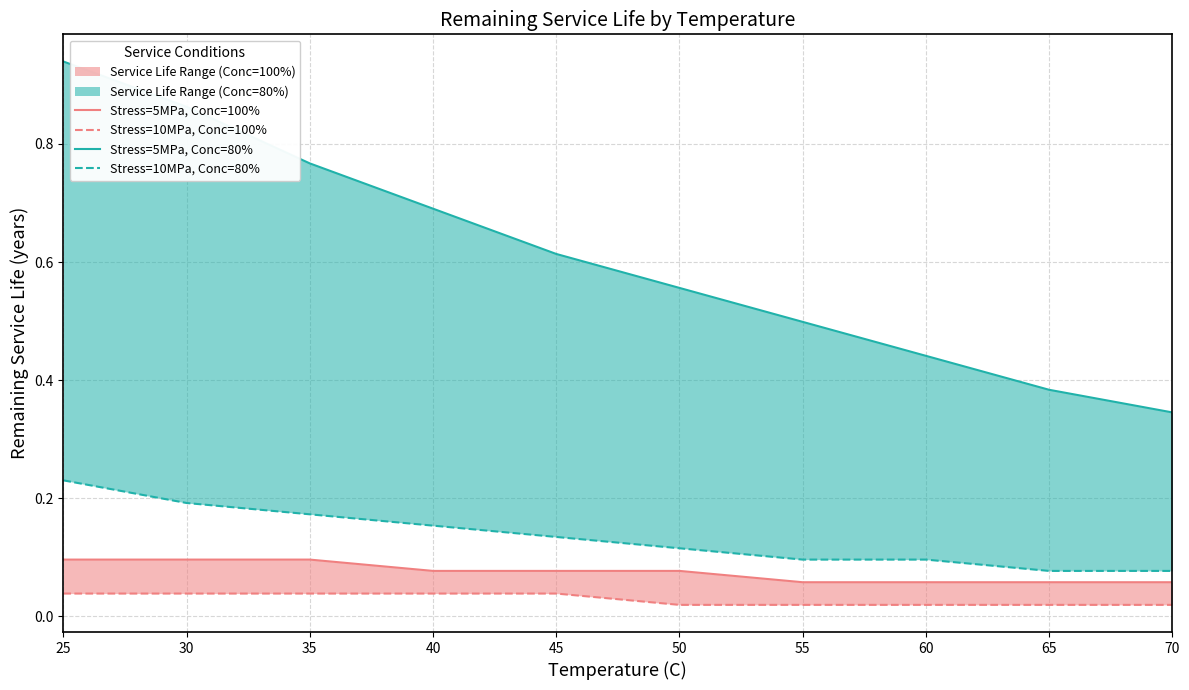

What is the value of the Stress=10MPa, Conc=80% point at the 6th from the left?

0.1